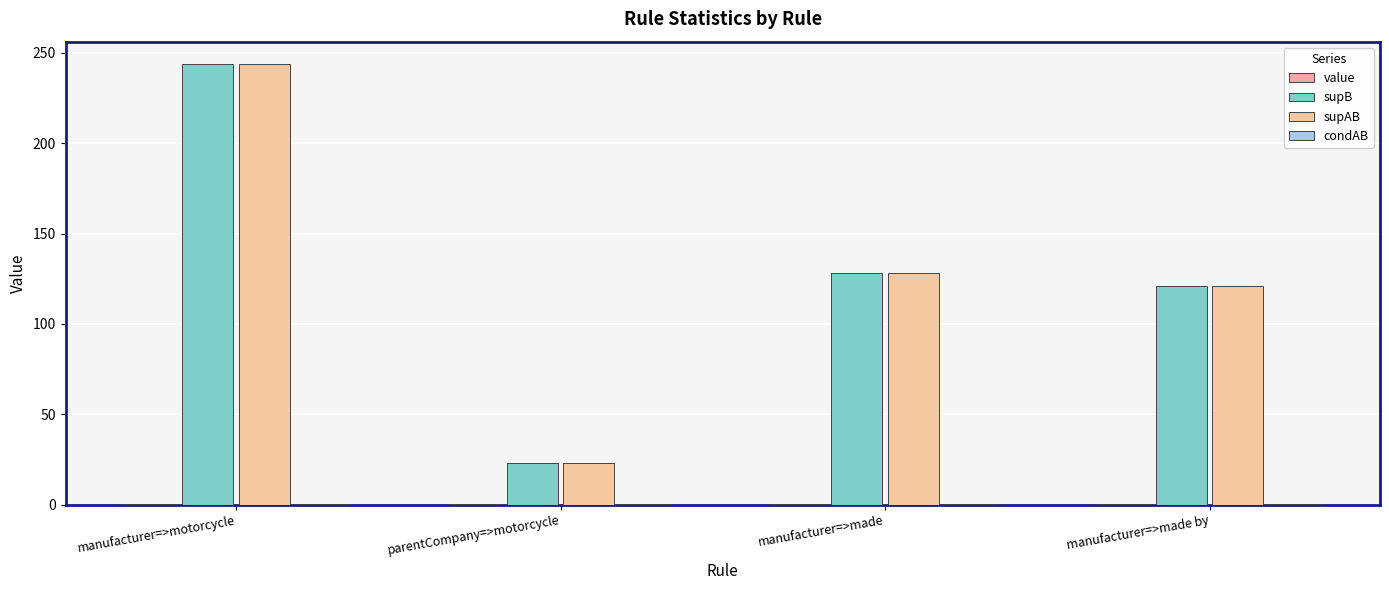

At how many categories does at least one series exceed 171?

1